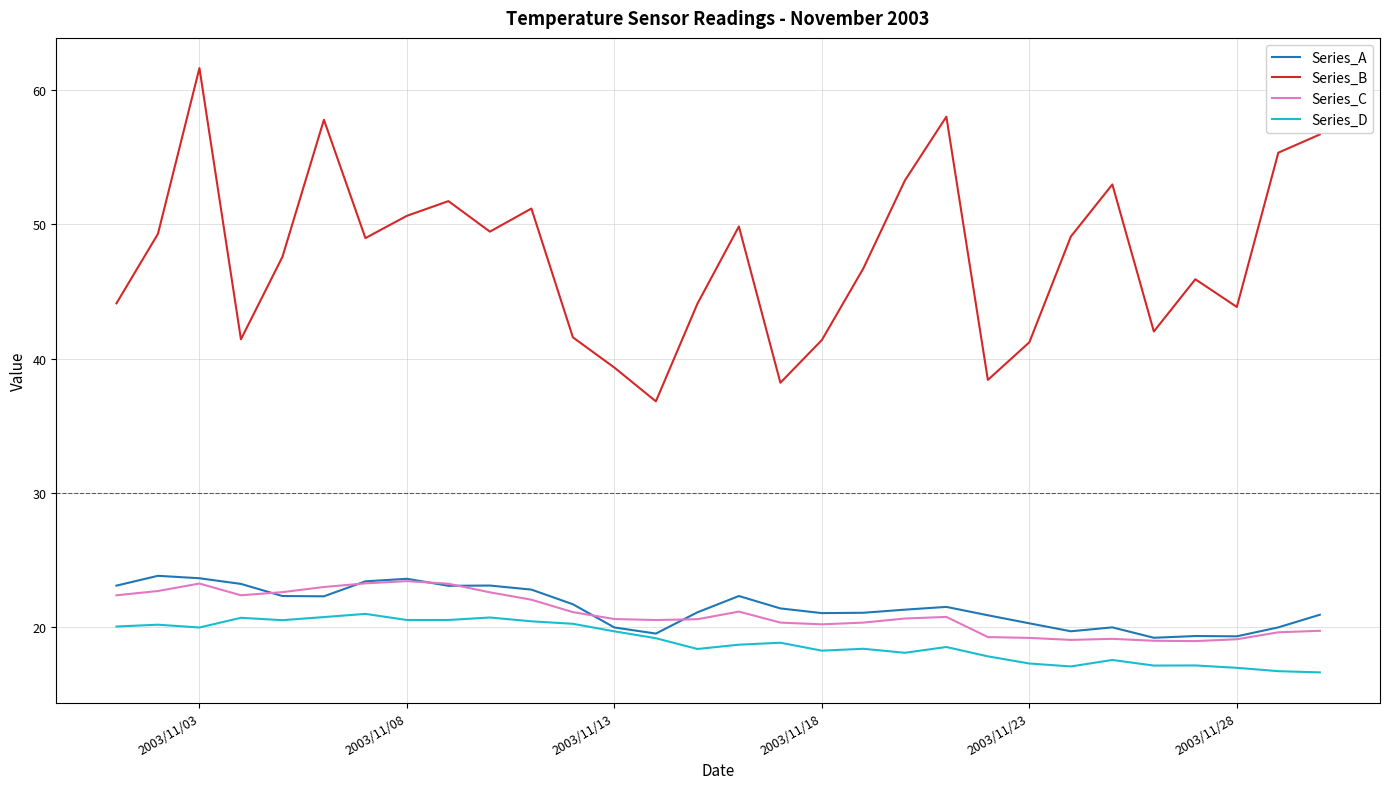

True or false: Series_B and Series_C cross at least once.

False